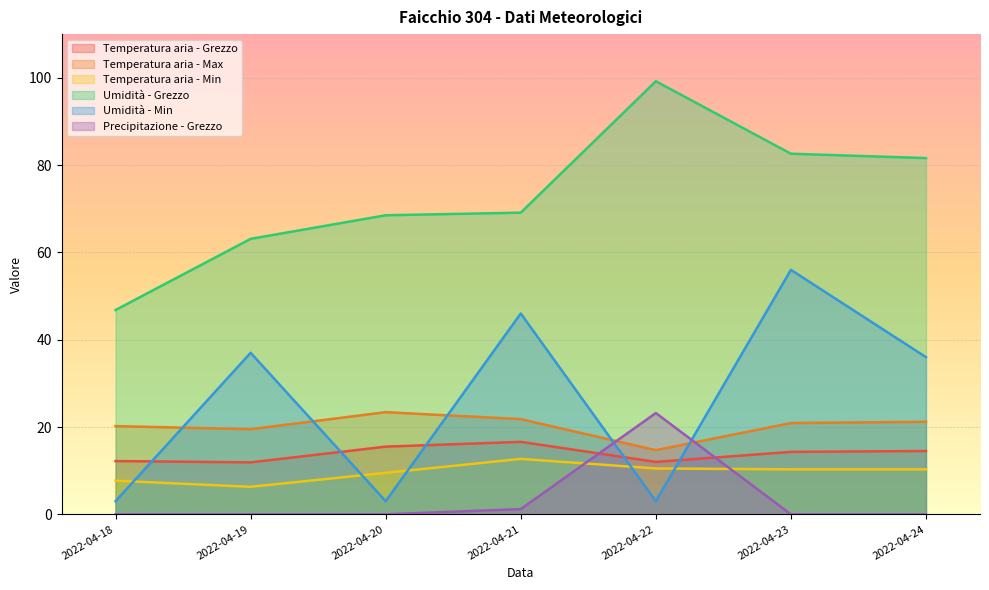

Reading right to left, extract all data points from this chart.

Temperatura aria - Grezzo: 14.5	14.3	12.0	16.6	15.5	11.9	12.2
Temperatura aria - Max: 21.2	20.9	14.7	21.8	23.4	19.5	20.2
Temperatura aria - Min: 10.3	10.3	10.5	12.7	9.5	6.3	7.7
Umidità - Grezzo: 81.6	82.6	99.2	69.1	68.5	63.1	46.8
Umidità - Min: 36.0	56.0	3.0	46.0	3.0	37.0	3.0
Precipitazione - Grezzo: 0.0	0.0	23.2	1.2	0.0	0.0	0.0